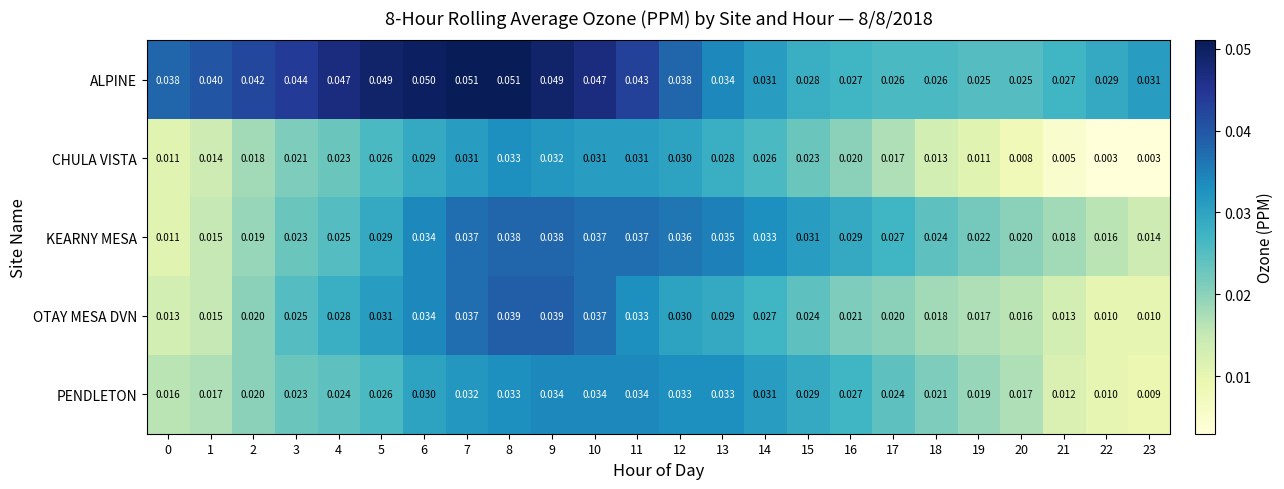

Which series has the largest range (max minus min)?

CHULA VISTA